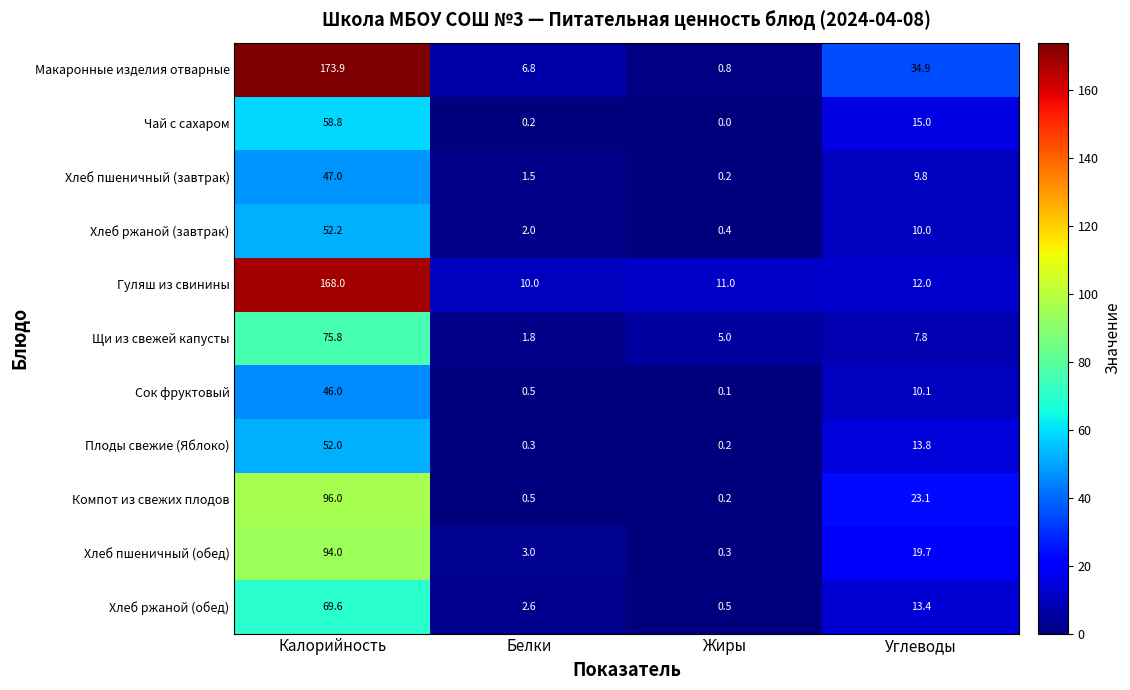

At which category does the chart reach its minimum across all series?

Жиры